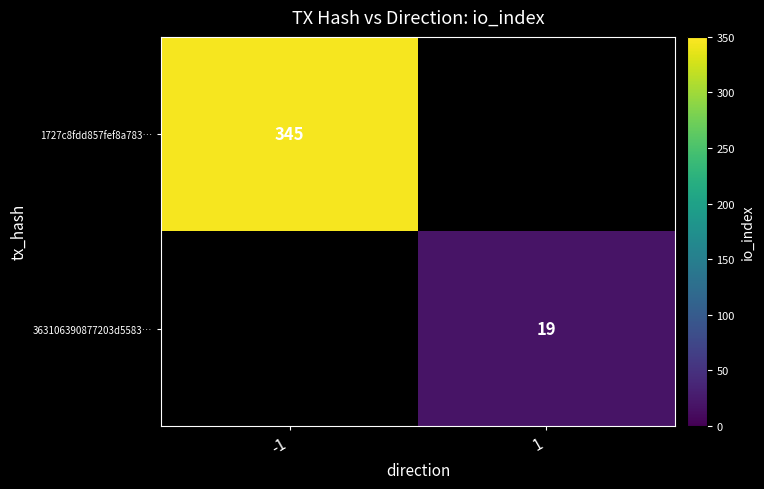

Between 1 and -1, which is larger?

-1